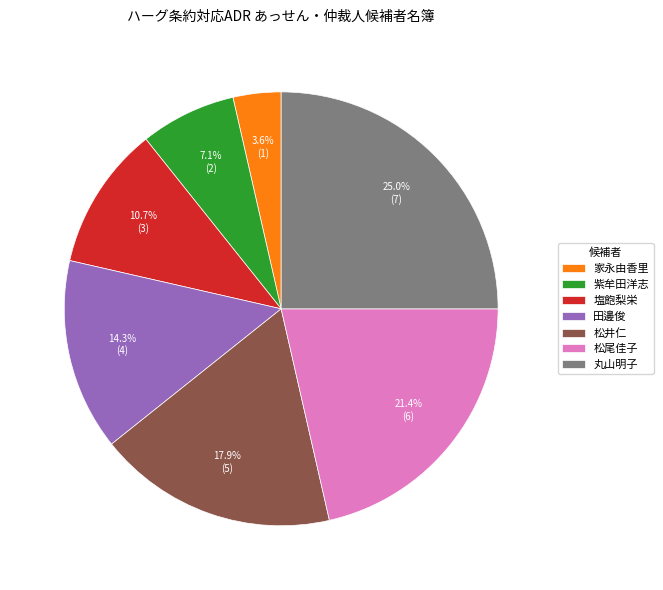

Approximately how many times larger is the value at 丸山明子 compared to 松尾佳子?

1.2